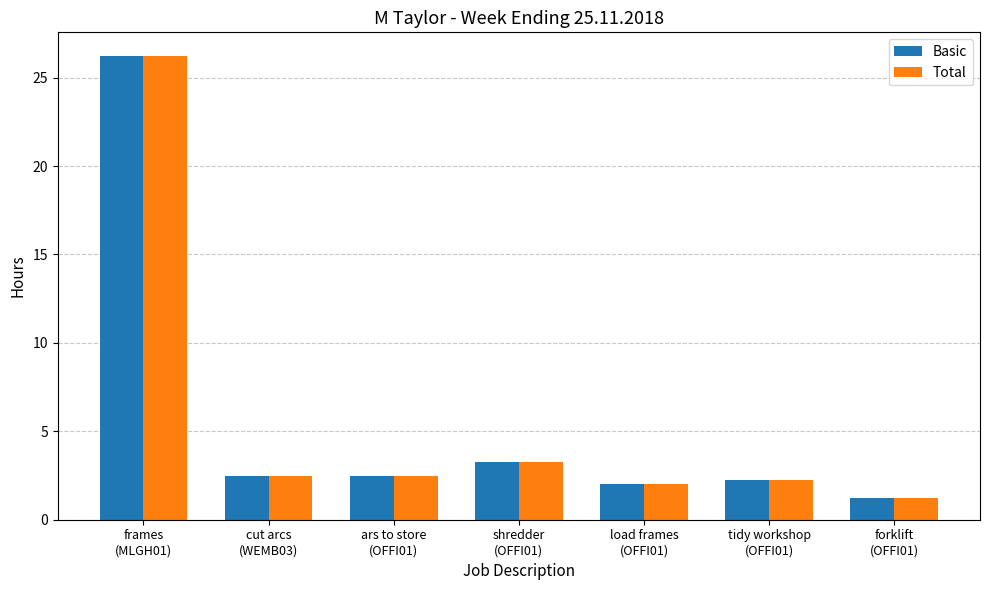

What is the difference between the second highest and minimum values in the Total series?

2.0